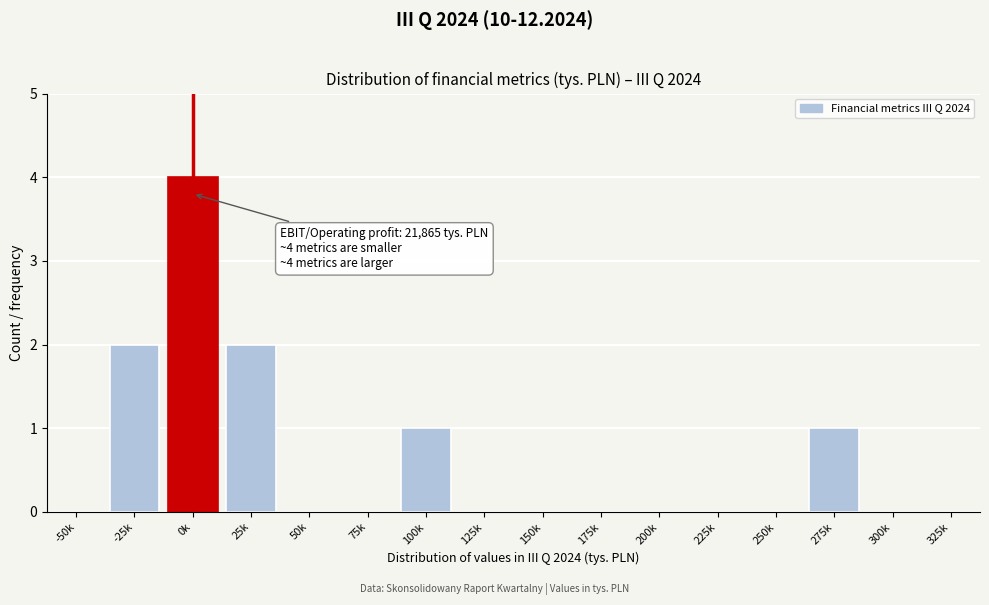

Reading left to right, what are all the values shown in this chart?

-50k=0	-25k=2	0k=4	25k=2	50k=0	75k=0	100k=1	125k=0	150k=0	175k=0	200k=0	225k=0	250k=0	275k=1	300k=0	325k=0